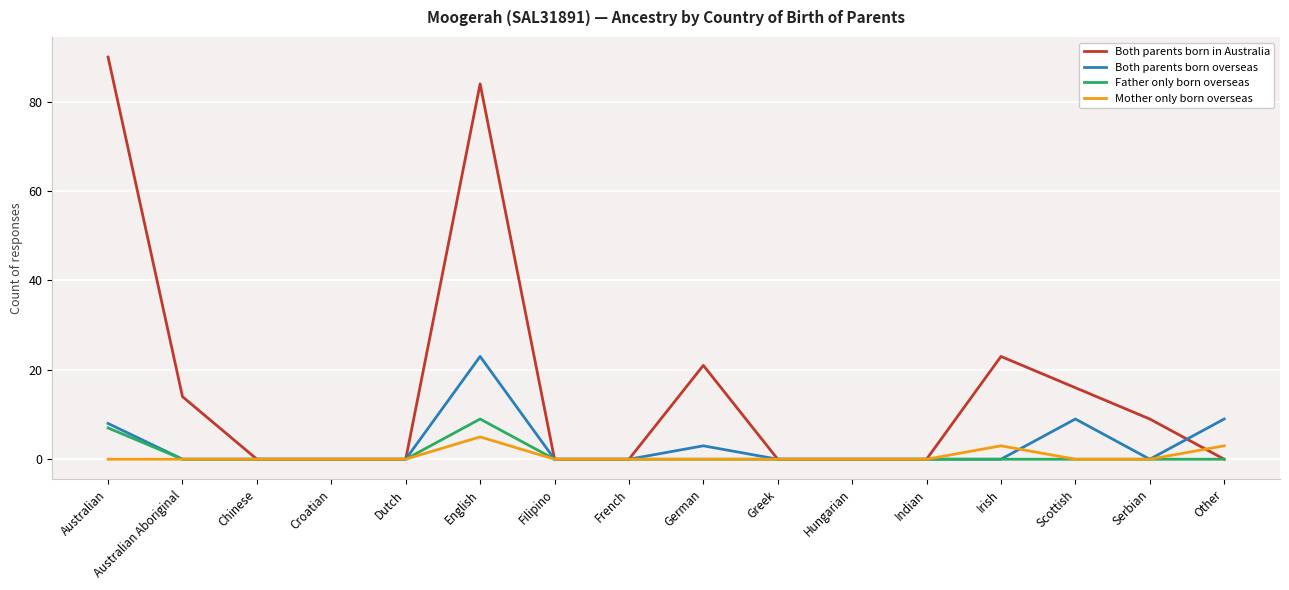

Reading right to left, extract all data points from this chart.

Both parents born in Australia: Other=0	Serbian=9	Scottish=16	Irish=23	Indian=0	Hungarian=0	Greek=0	German=21	French=0	Filipino=0	English=84	Dutch=0	Croatian=0	Chinese=0	Australian Aboriginal=14	Australian=90
Both parents born overseas: Other=9	Serbian=0	Scottish=9	Irish=0	Indian=0	Hungarian=0	Greek=0	German=3	French=0	Filipino=0	English=23	Dutch=0	Croatian=0	Chinese=0	Australian Aboriginal=0	Australian=8
Father only born overseas: Other=0	Serbian=0	Scottish=0	Irish=0	Indian=0	Hungarian=0	Greek=0	German=0	French=0	Filipino=0	English=9	Dutch=0	Croatian=0	Chinese=0	Australian Aboriginal=0	Australian=7
Mother only born overseas: Other=3	Serbian=0	Scottish=0	Irish=3	Indian=0	Hungarian=0	Greek=0	German=0	French=0	Filipino=0	English=5	Dutch=0	Croatian=0	Chinese=0	Australian Aboriginal=0	Australian=0